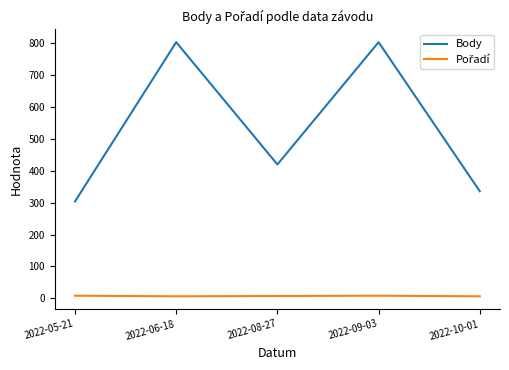

Which series has the largest total across all categories?

Body